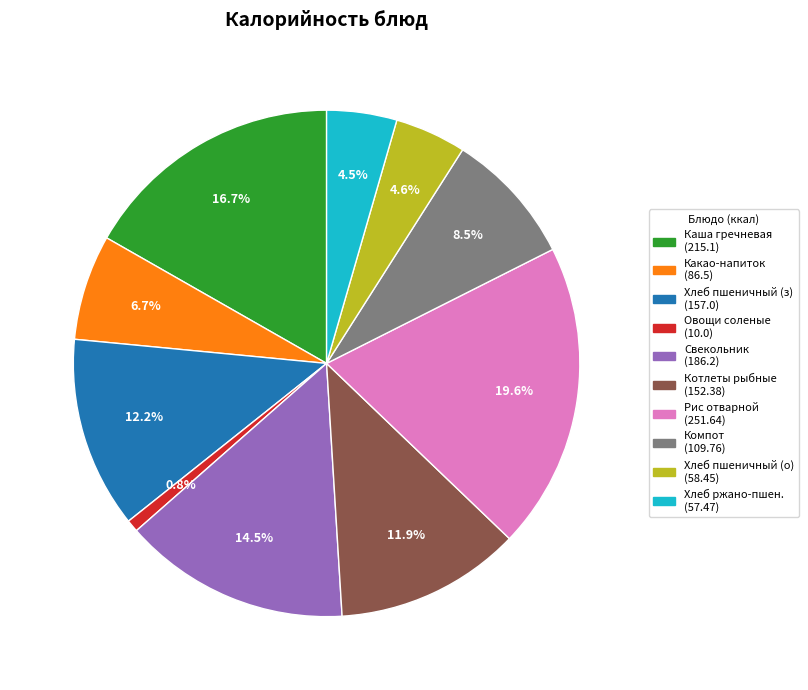

Is there any slice that represents more than half of the pie?

No